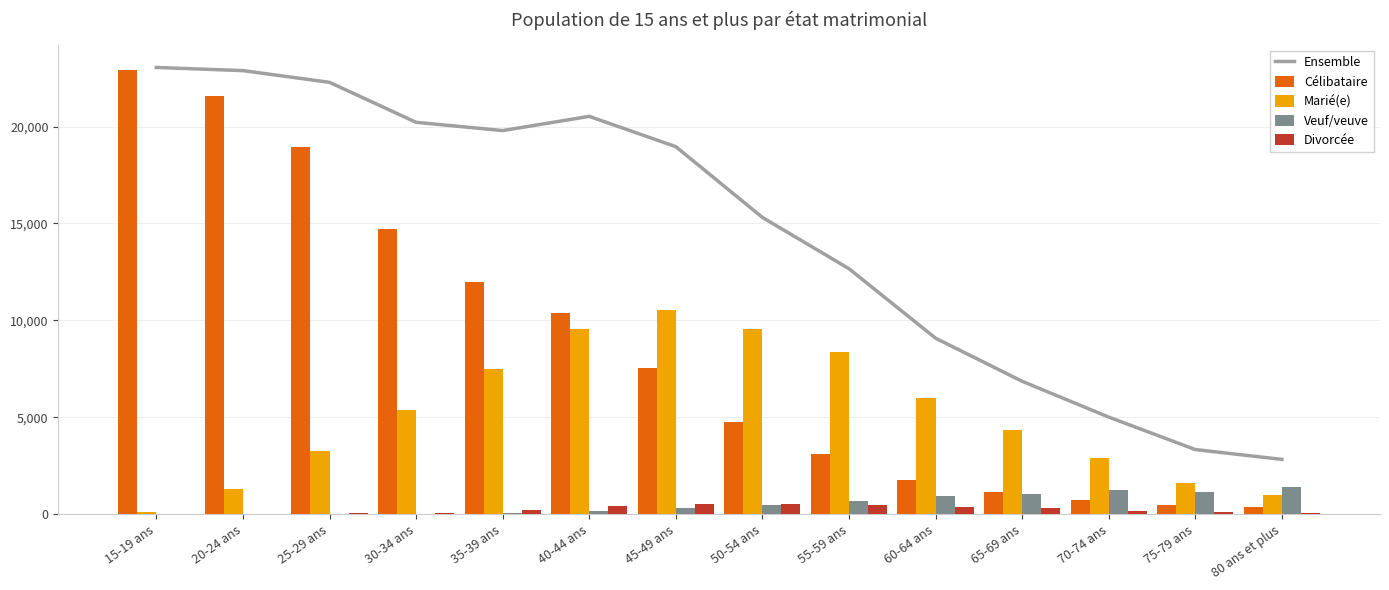

What is the difference between the highest and lowest values at 55-59 ans?

12182